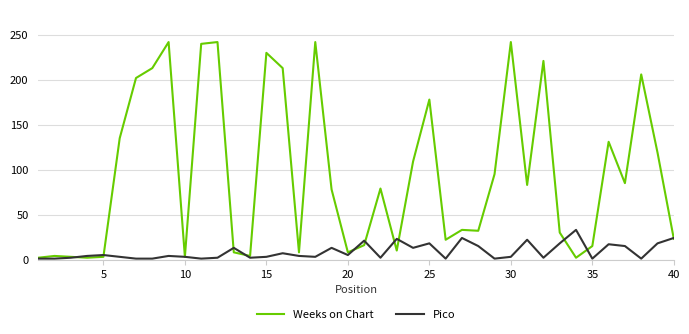

Which series has the widest spread of values?

Weeks on Chart